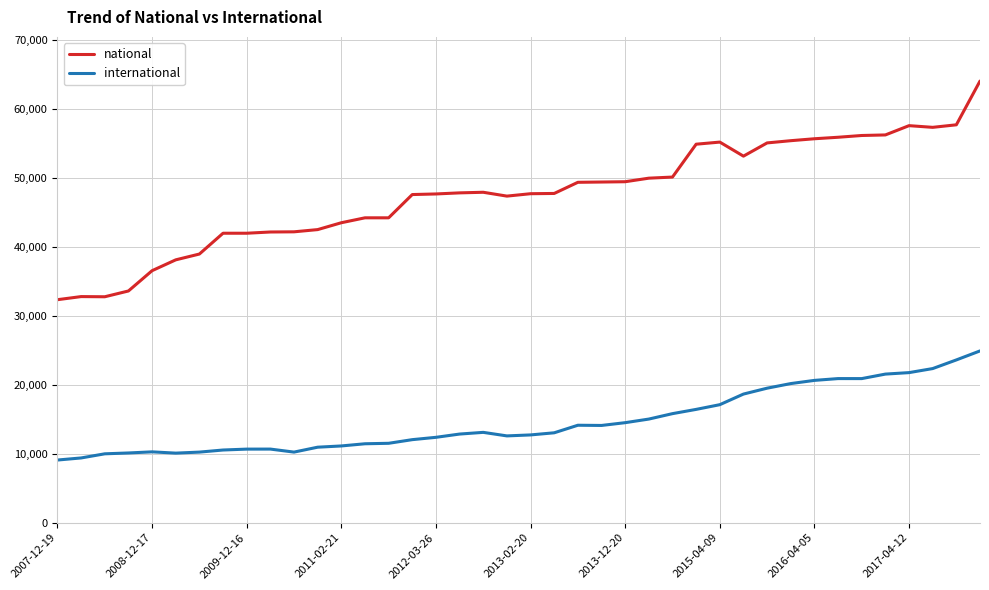

Which series has the largest total across all categories?

national